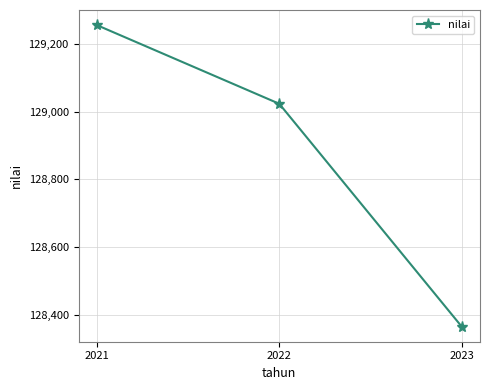

What is the difference between the maximum and minimum values?

889